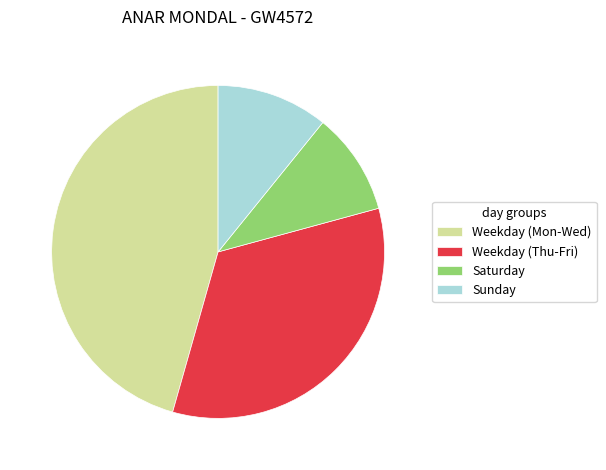

Which category has the smallest portion of the pie?

Saturday